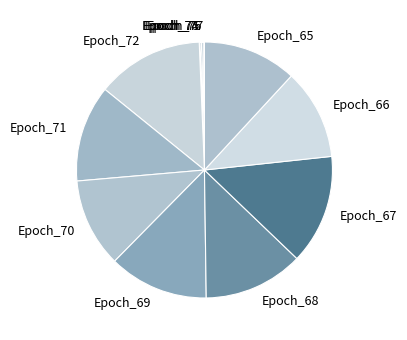

Which has a higher value, Epoch_66 or Epoch_72?

Epoch_72